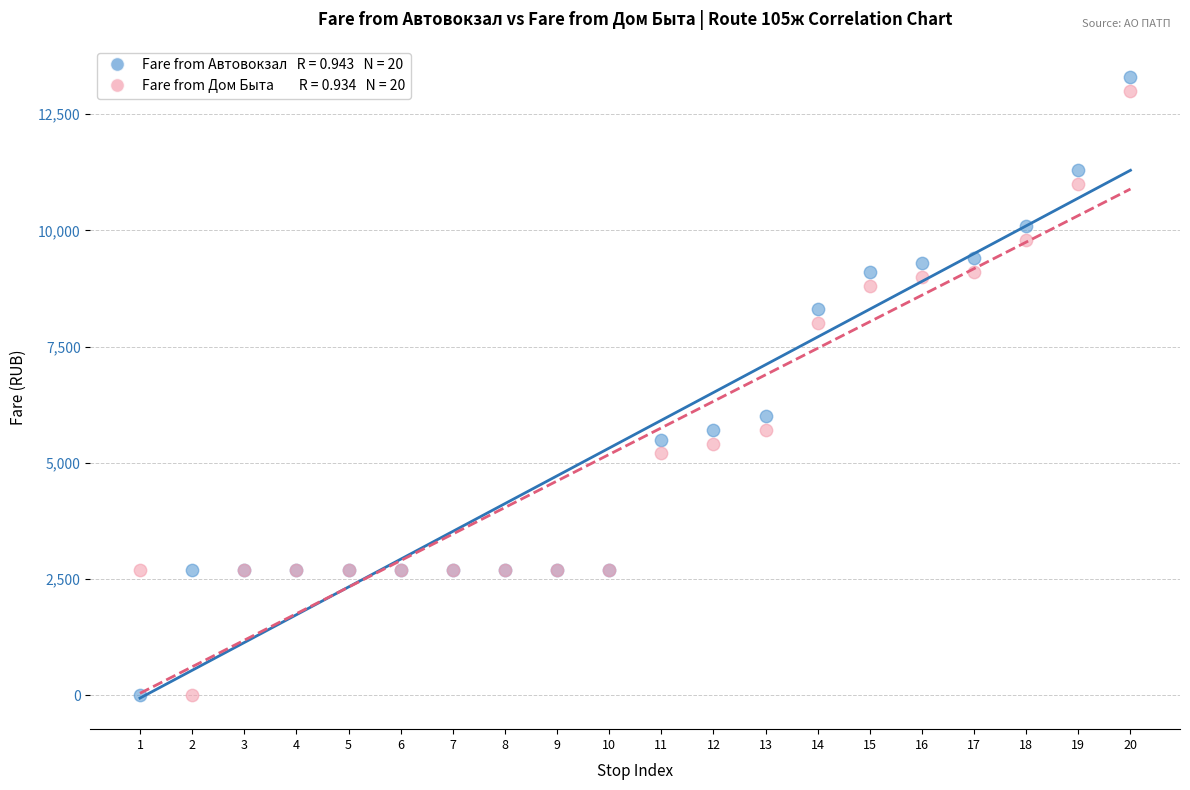

Across all series, what Y value is closest to 6650?

6000